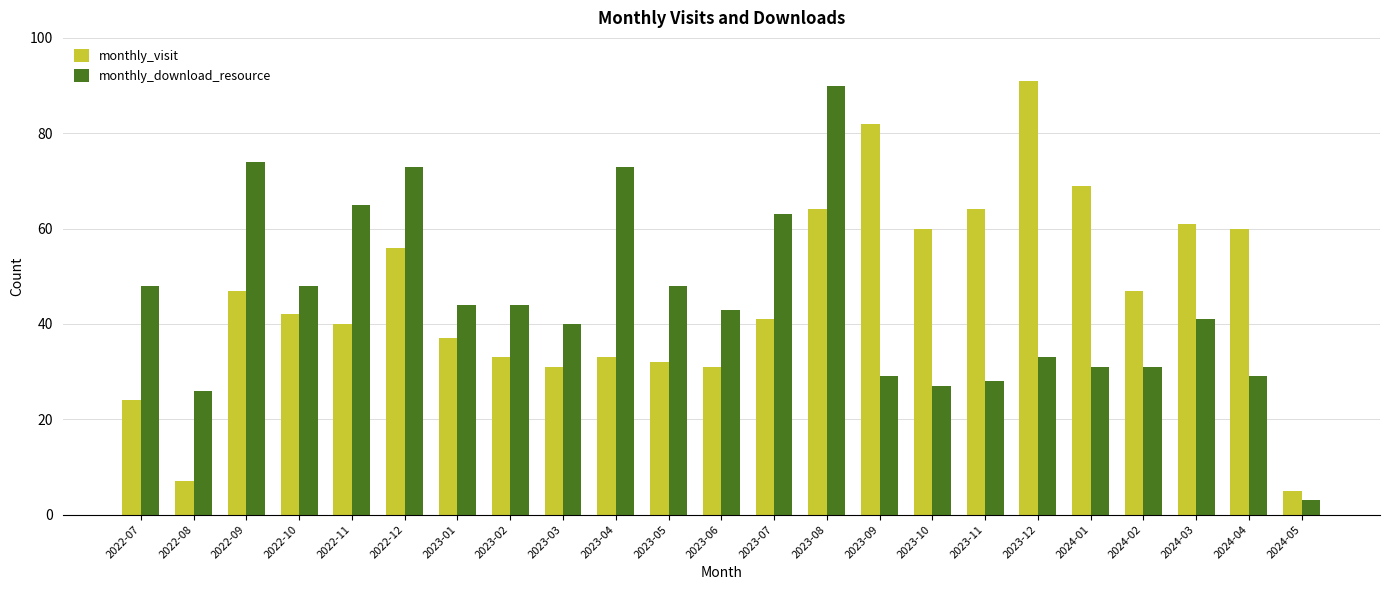

What is the value of the monthly_visit bar at the 23rd from the left?

5